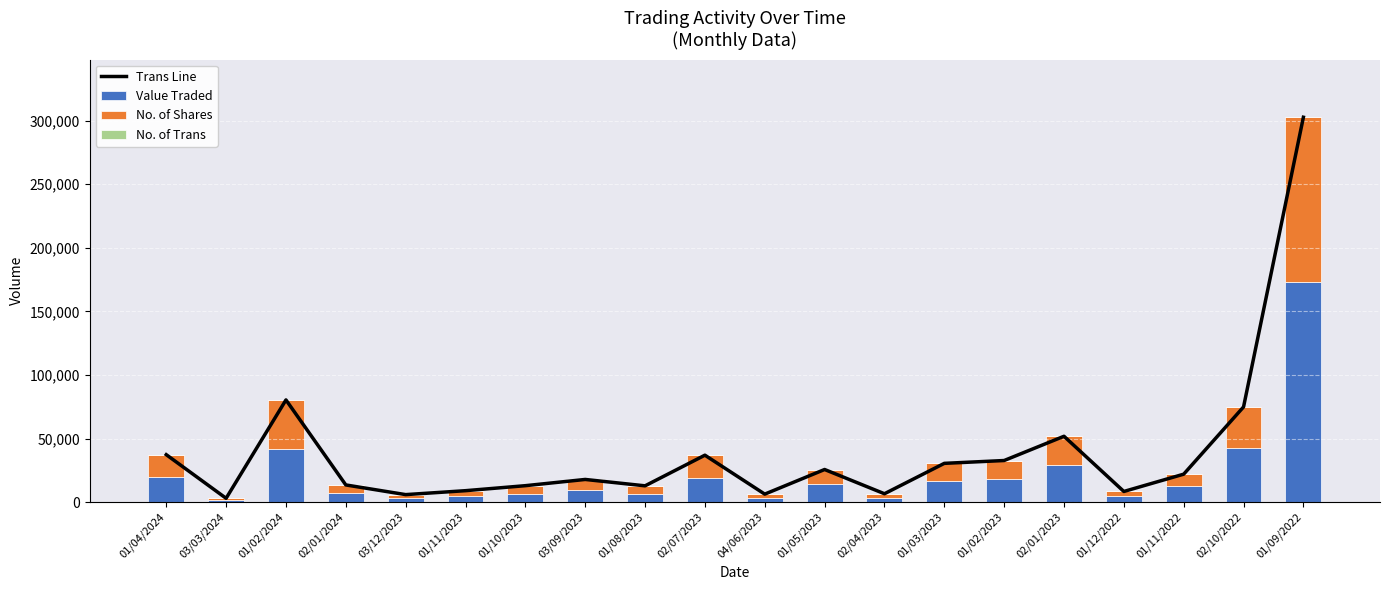

Which series has the largest total across all categories?

Trans Line